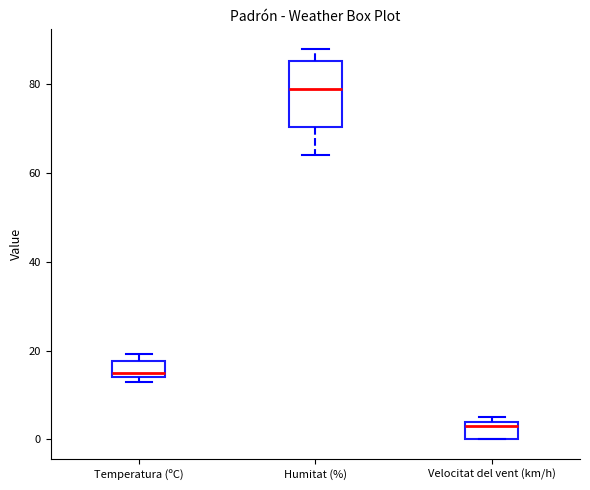

Which box has the lowest median line?

Velocitat del vent (km/h)